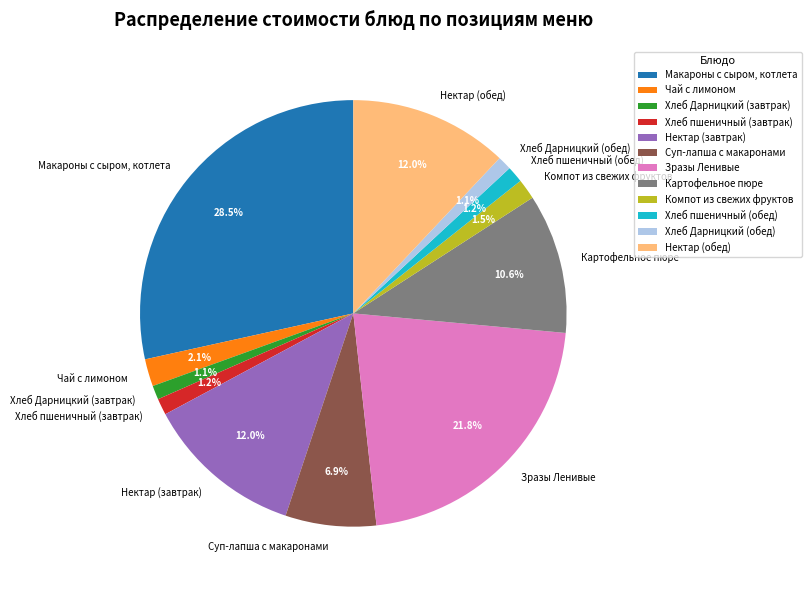

Combined, what portion of the pie is Картофельное пюре and Компот из свежих фруктов?

12.1%